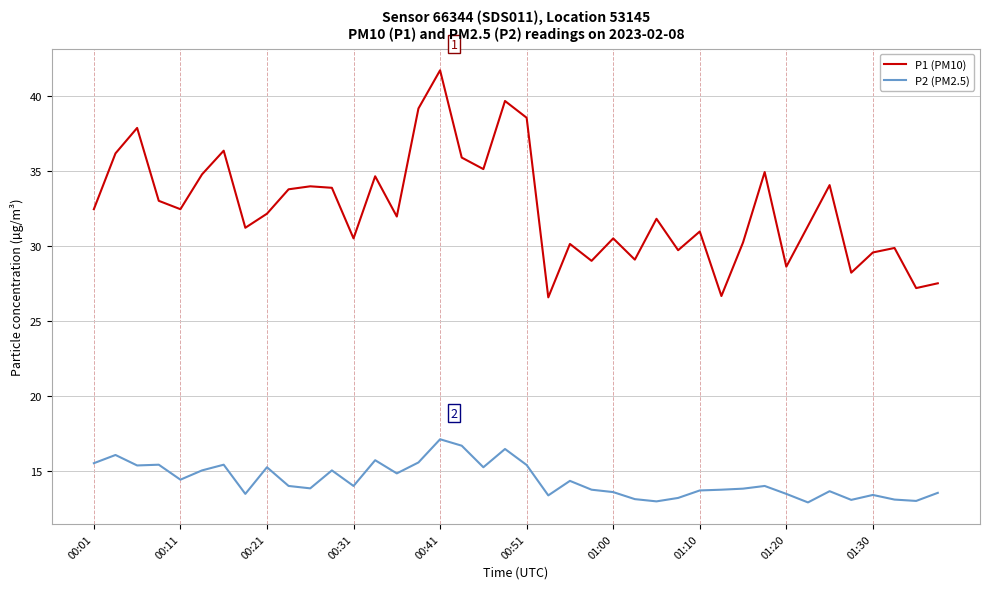

What is the lowest value of the P1 (PM10) series?

26.6